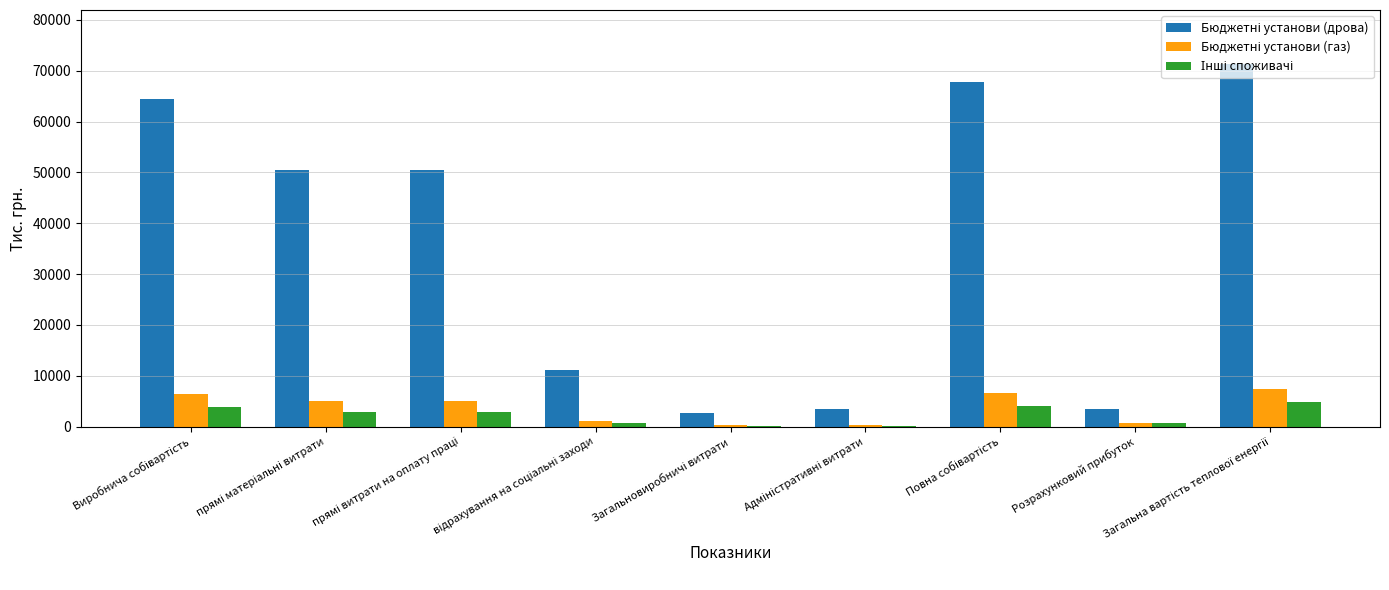

What is the greatest value displayed?

71243.0